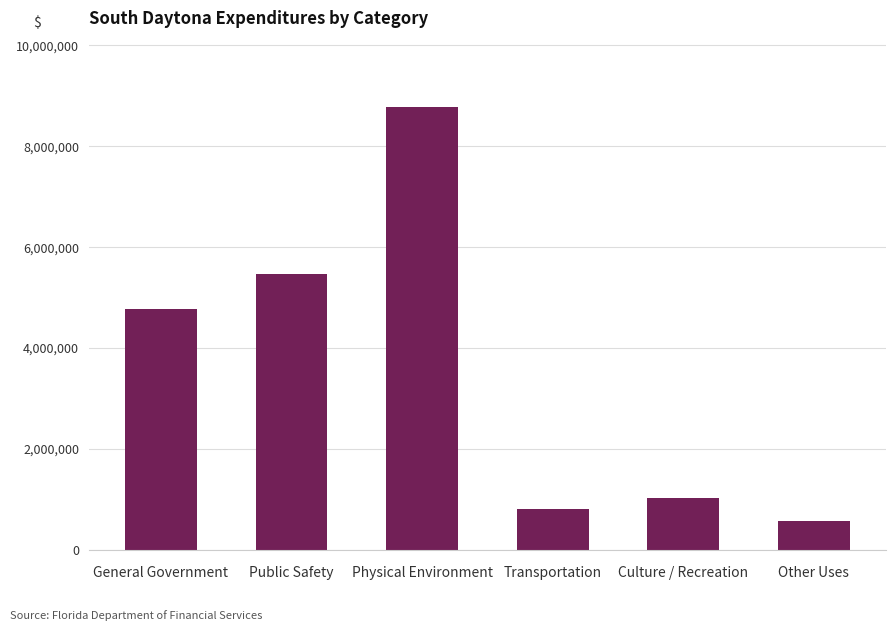

What is the difference between the values at Culture / Recreation and Physical Environment?

7735063